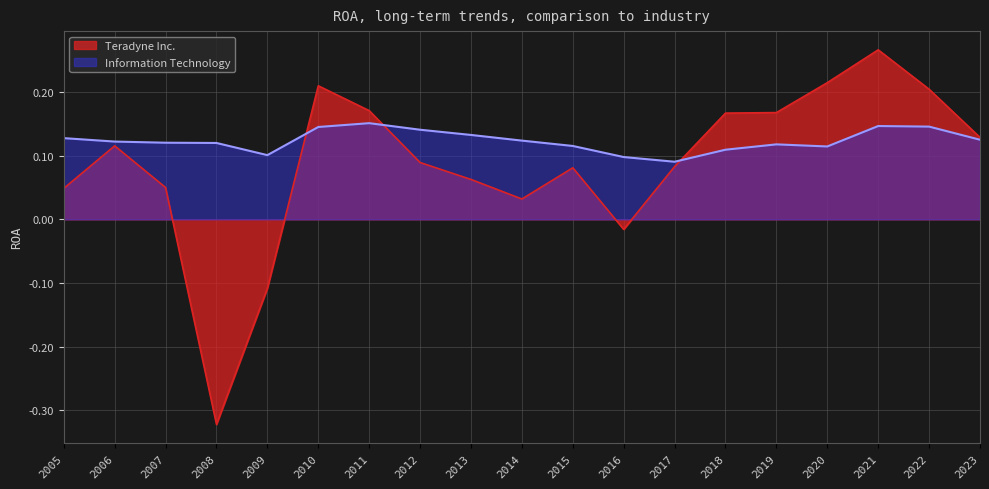

What is the value of the Information Technology point at the 10th from the left?

0.1